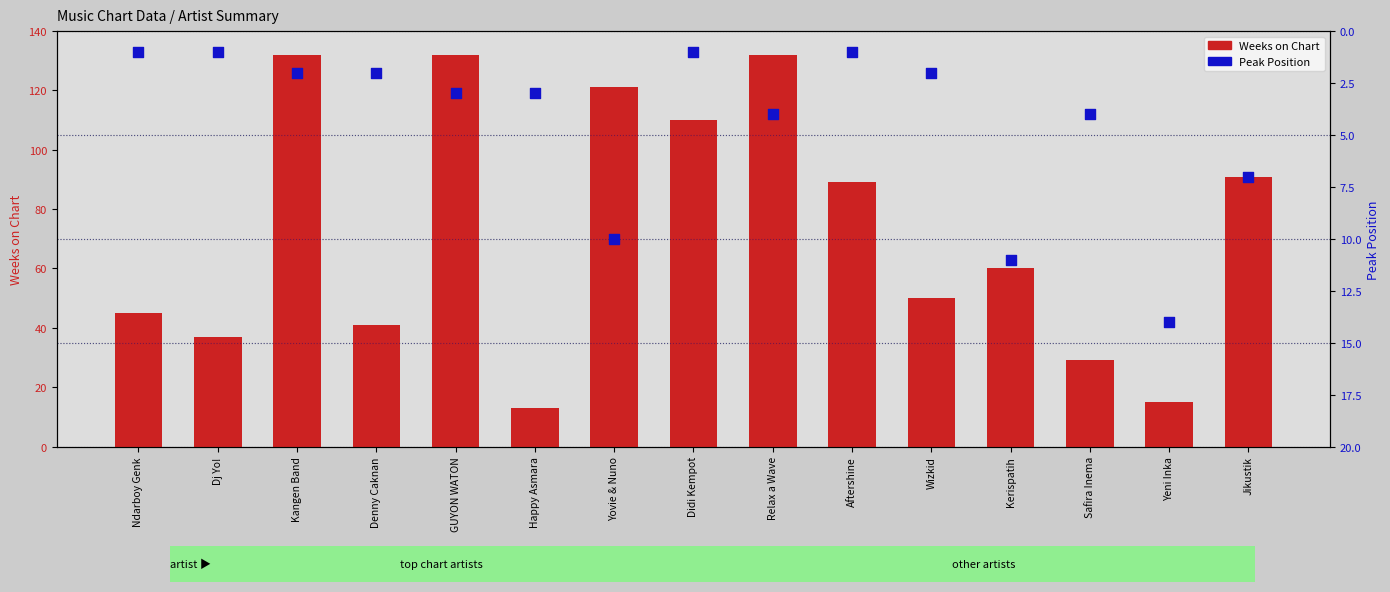

Which series has the largest total across all categories?

Weeks on Chart